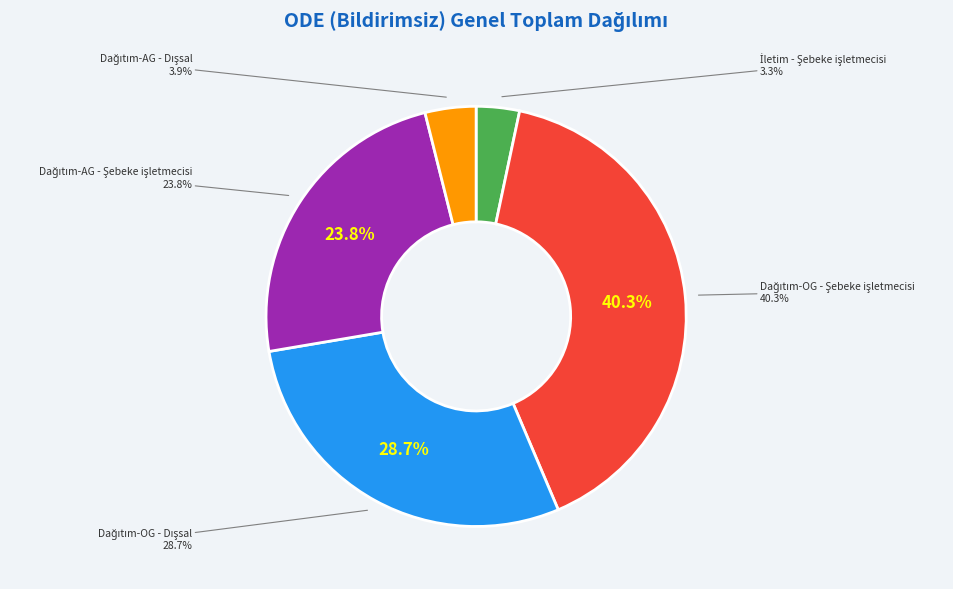

Count the number of slices in the pie.

5